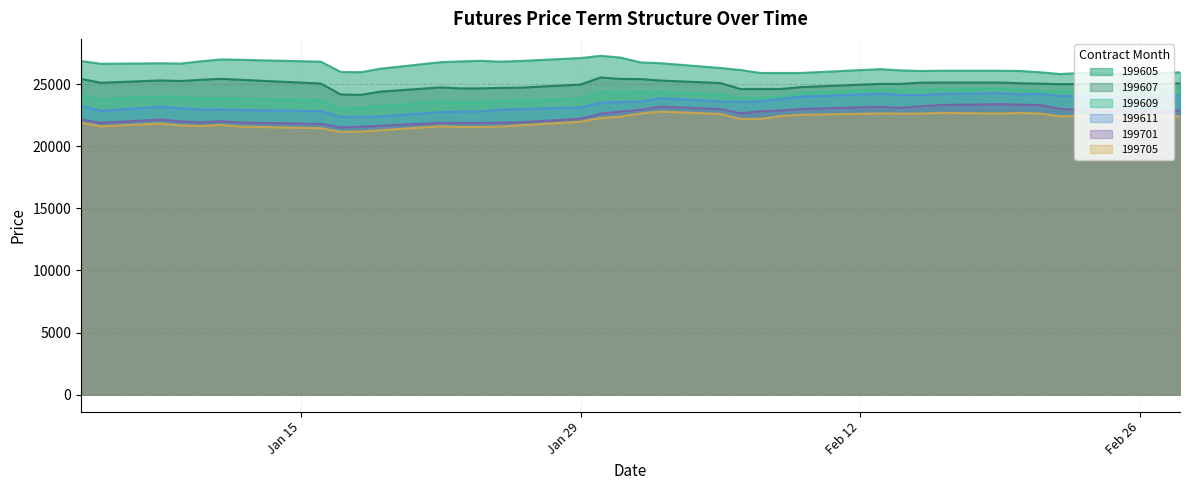

Which series has the largest total across all categories?

199605